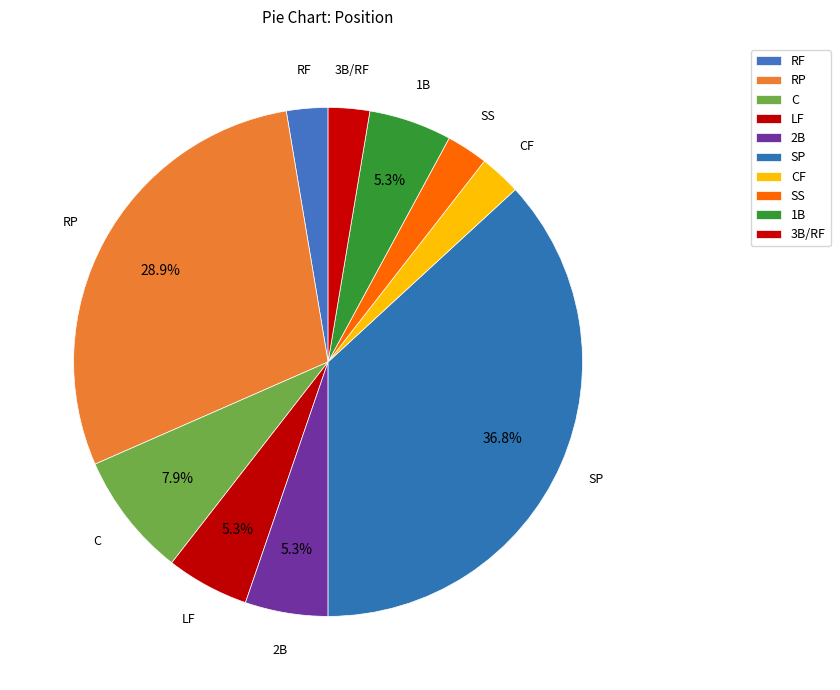

How many slices are in this pie chart?

10